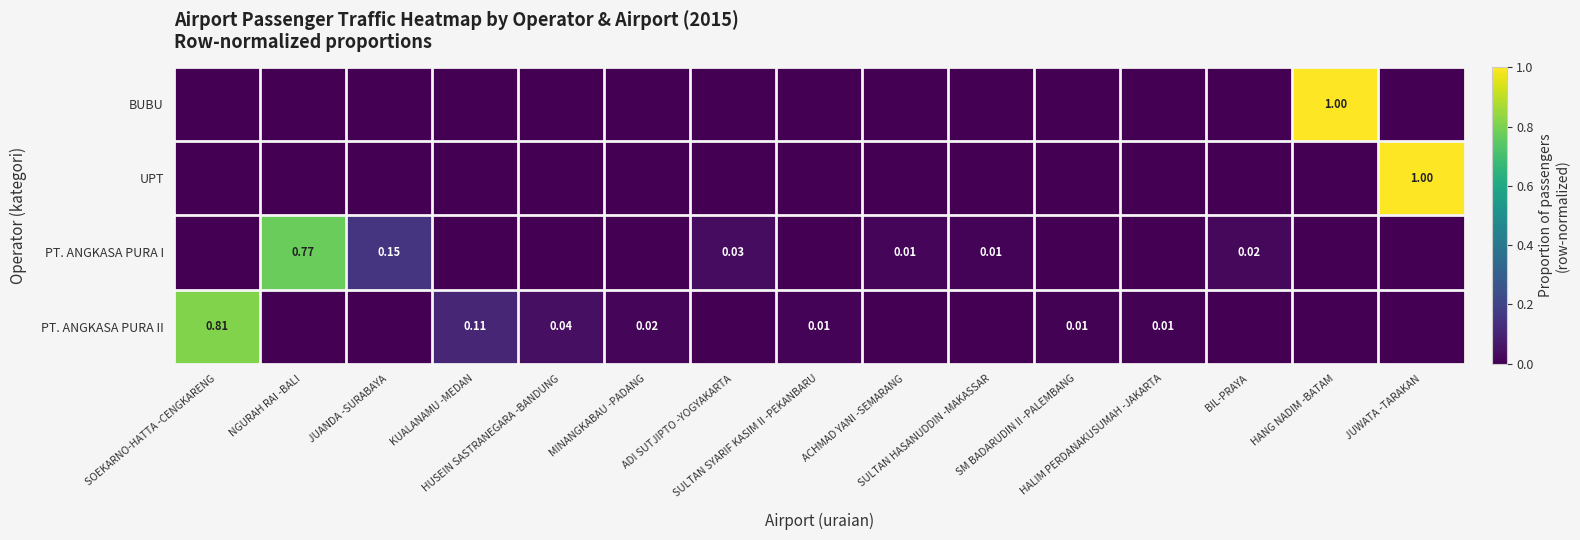

What is the maximum value for UPT?

1.0